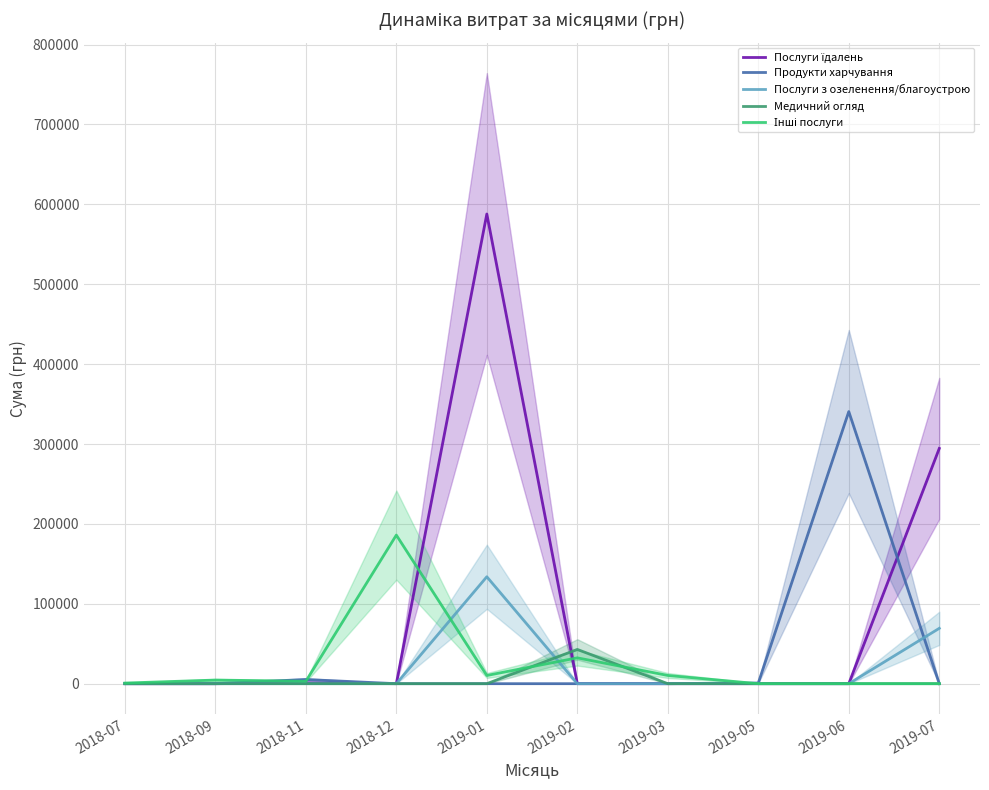

Where is Продукти харчування nearest to the value 170284?

2018-11